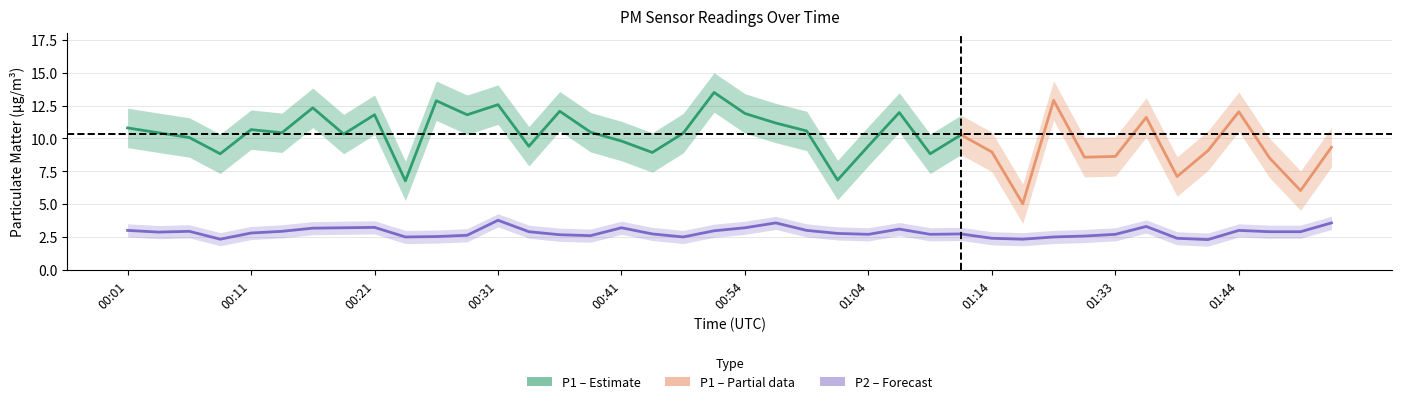

What is the change in value from 00:01 to 00:08?

-0.7